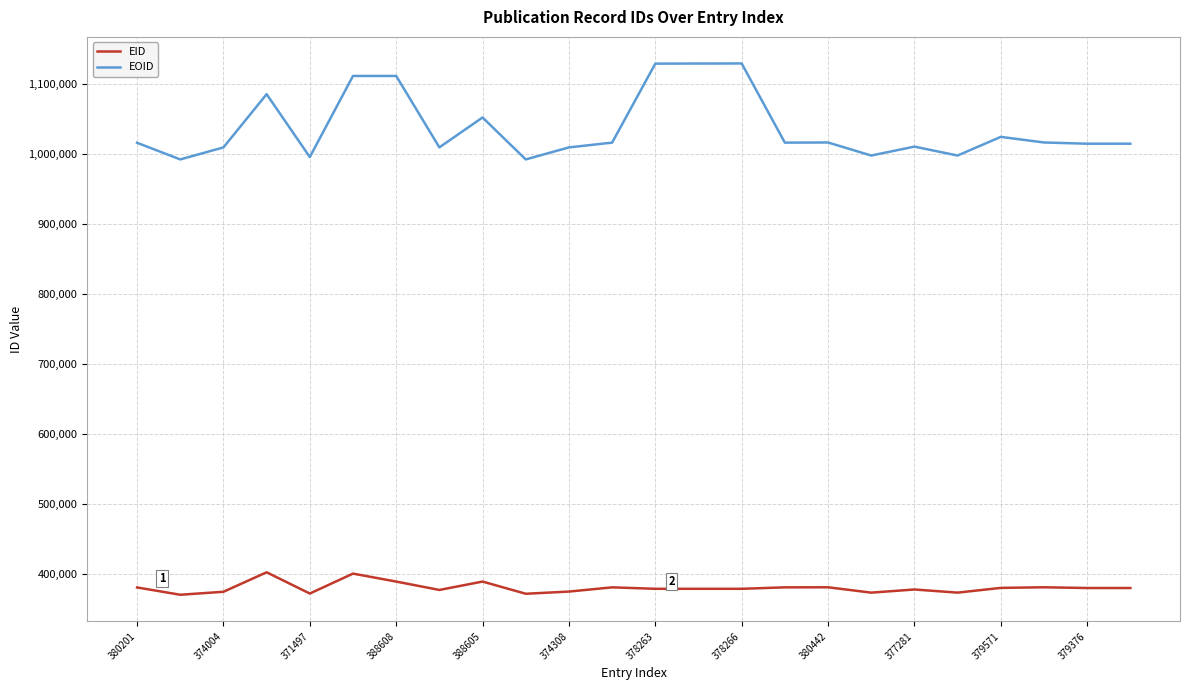

True or false: EID and EOID intersect in this chart.

False